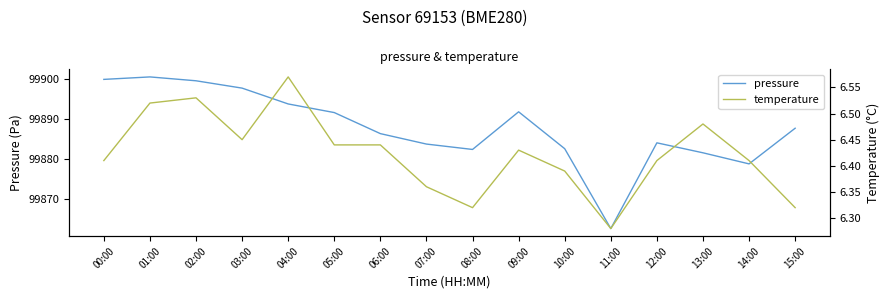

What is the difference between the highest and lowest values at 15:00?

99881.3